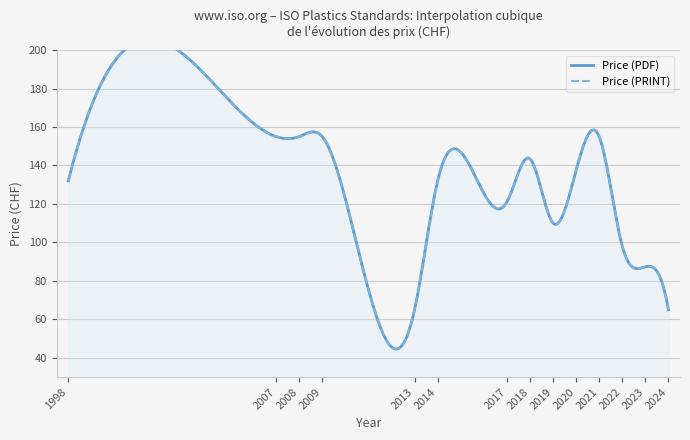

True or false: Price (PRINT) and Price (PDF) cross at least once.

False